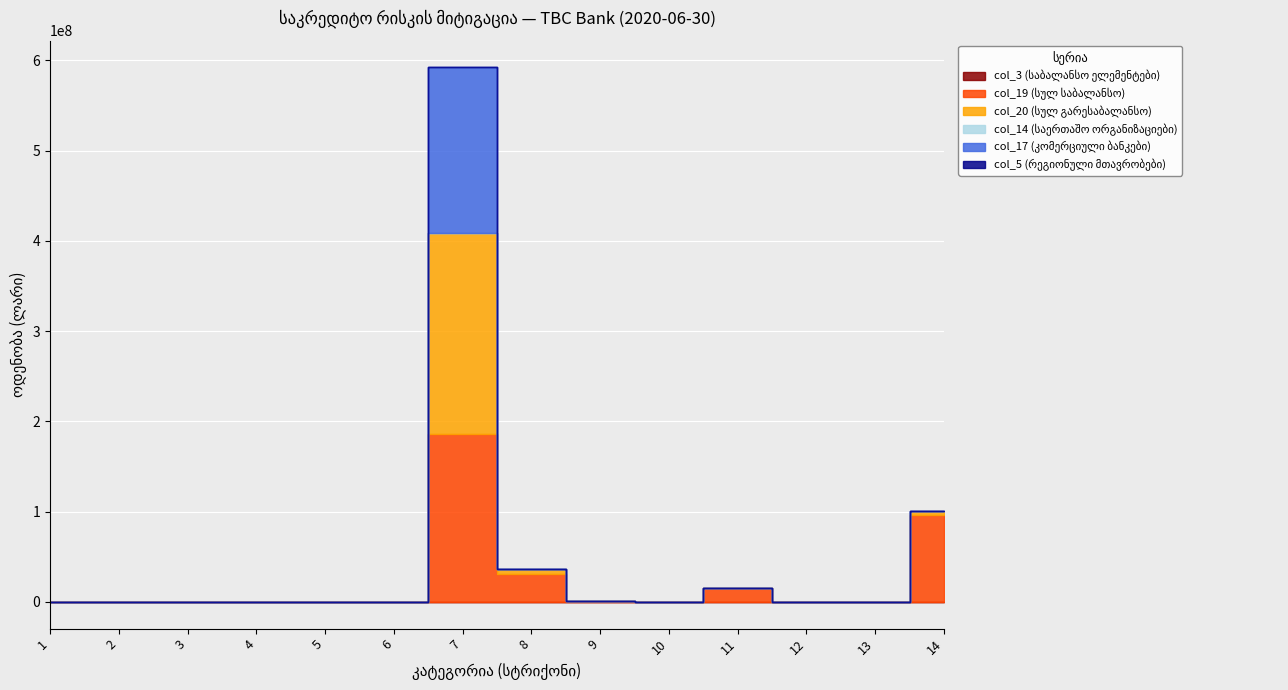

Which series changed the most between 1 and 12?

col_3 (საბალანსო ელემენტები)